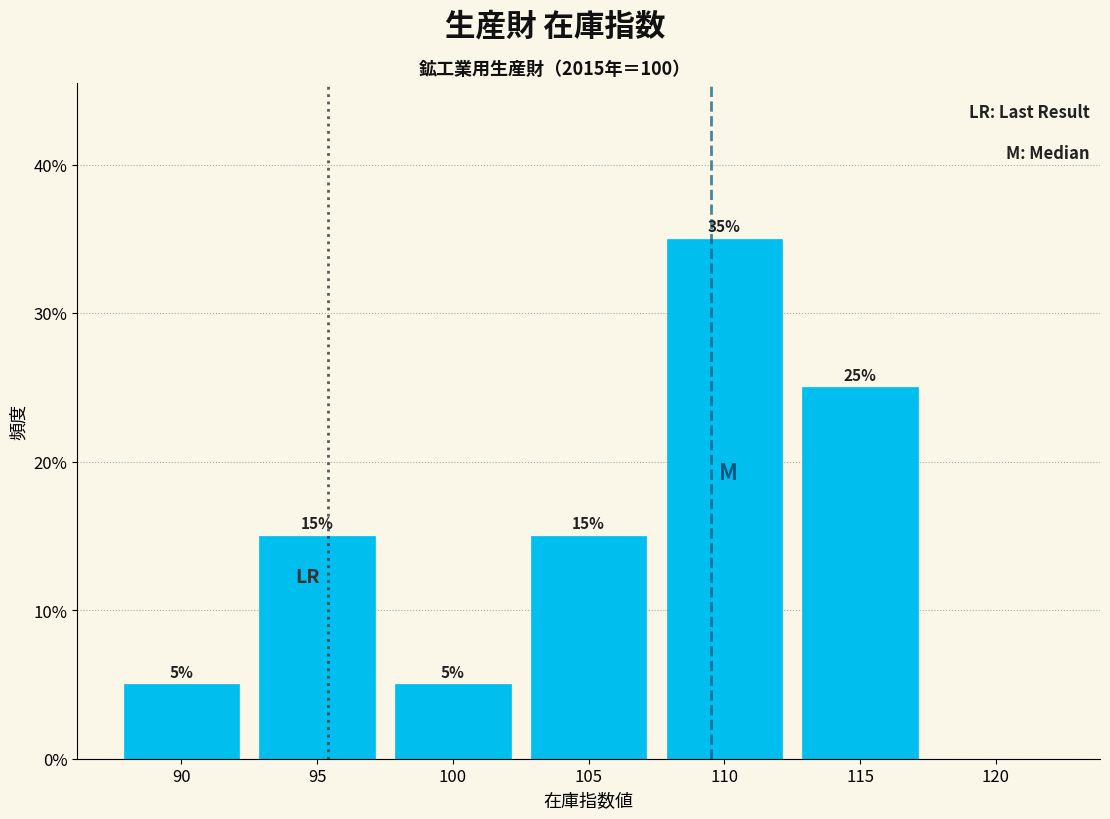

Reading right to left, list all the values displayed in this chart.

120=0	115=25	110=35	105=15	100=5	95=15	90=5